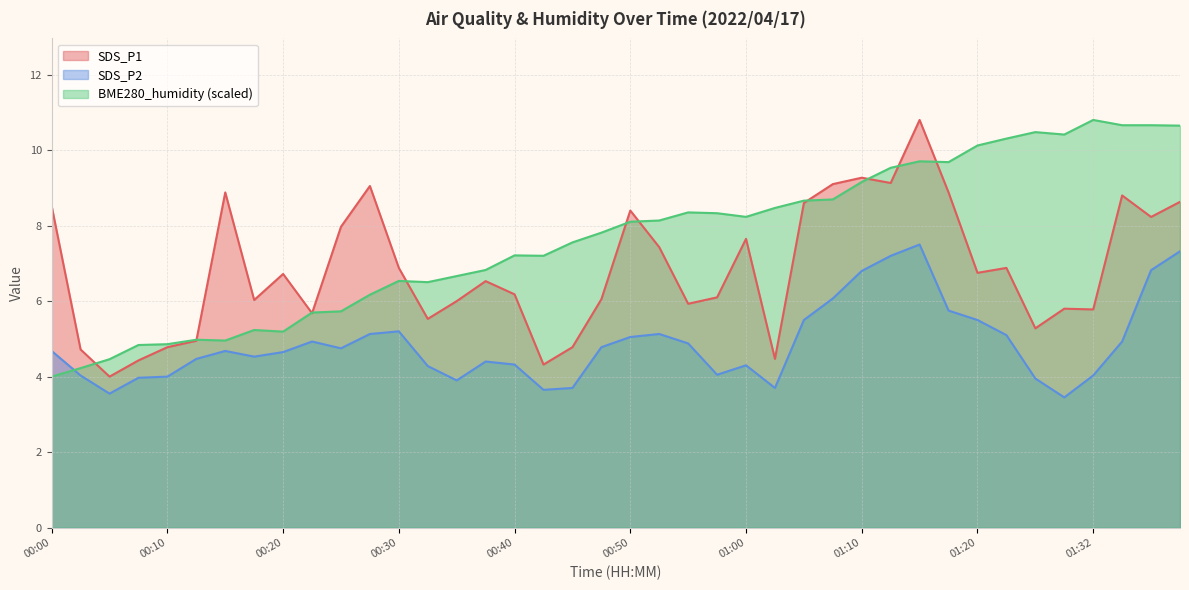

True or false: BME280_humidity has more than 2 interior local peaks.

True